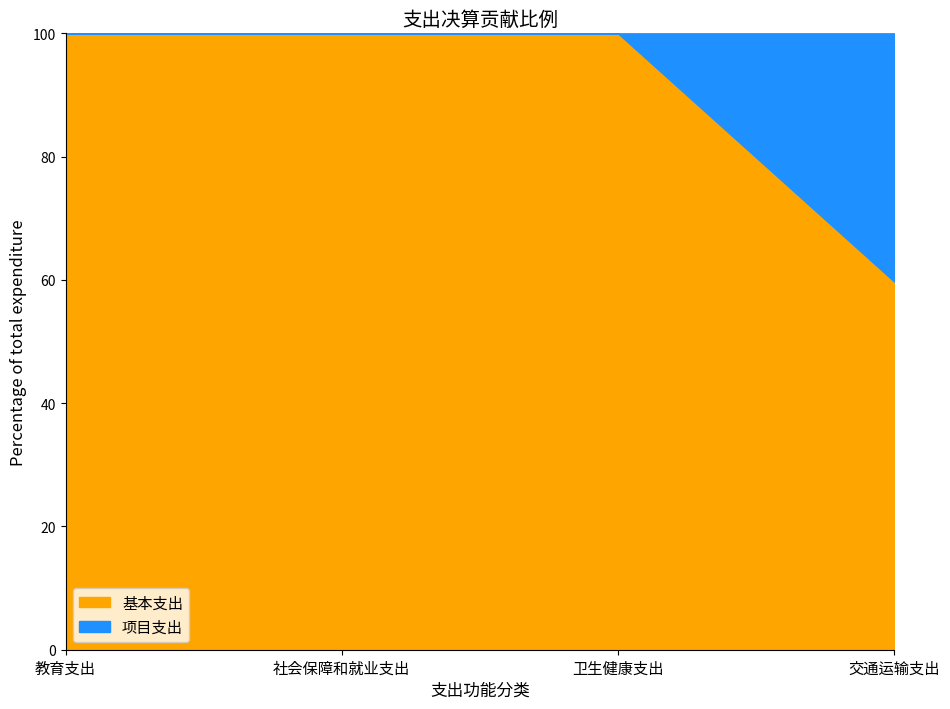

How many lines are shown in the chart?

2